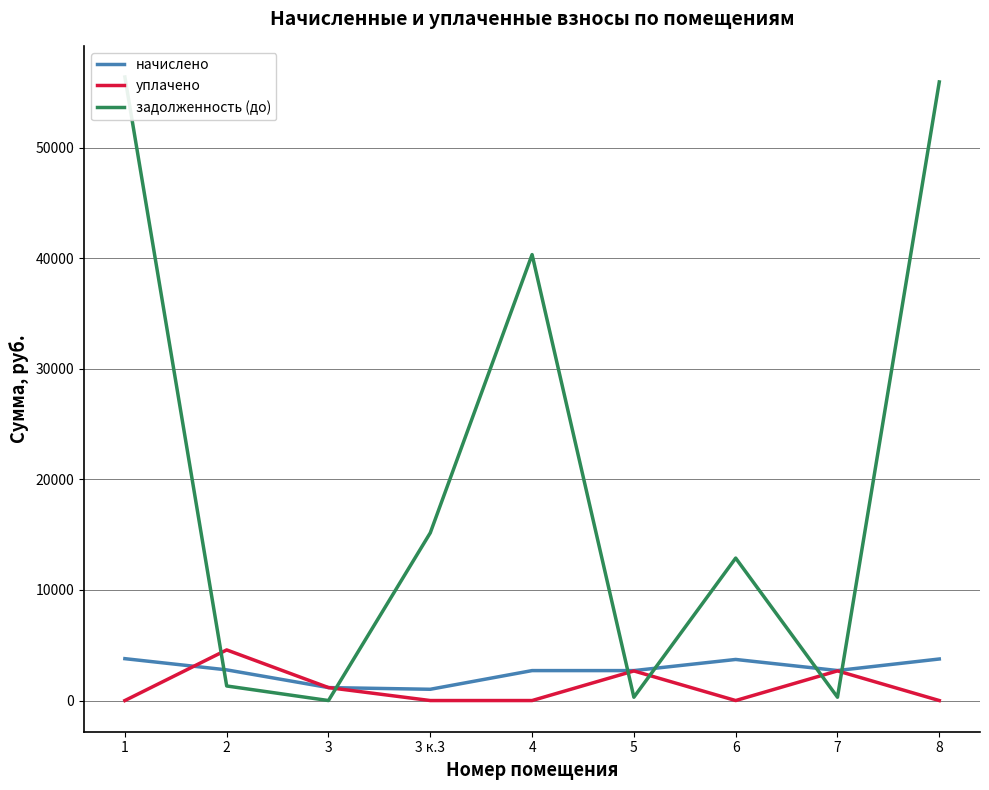

Which has a higher value, 7 or 6?

6